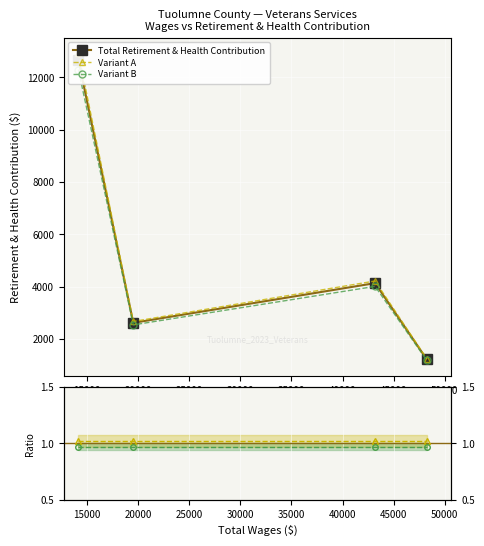

What are all the series names shown in the legend?

Total Retirement & Health Contribution, Variant A, Variant B